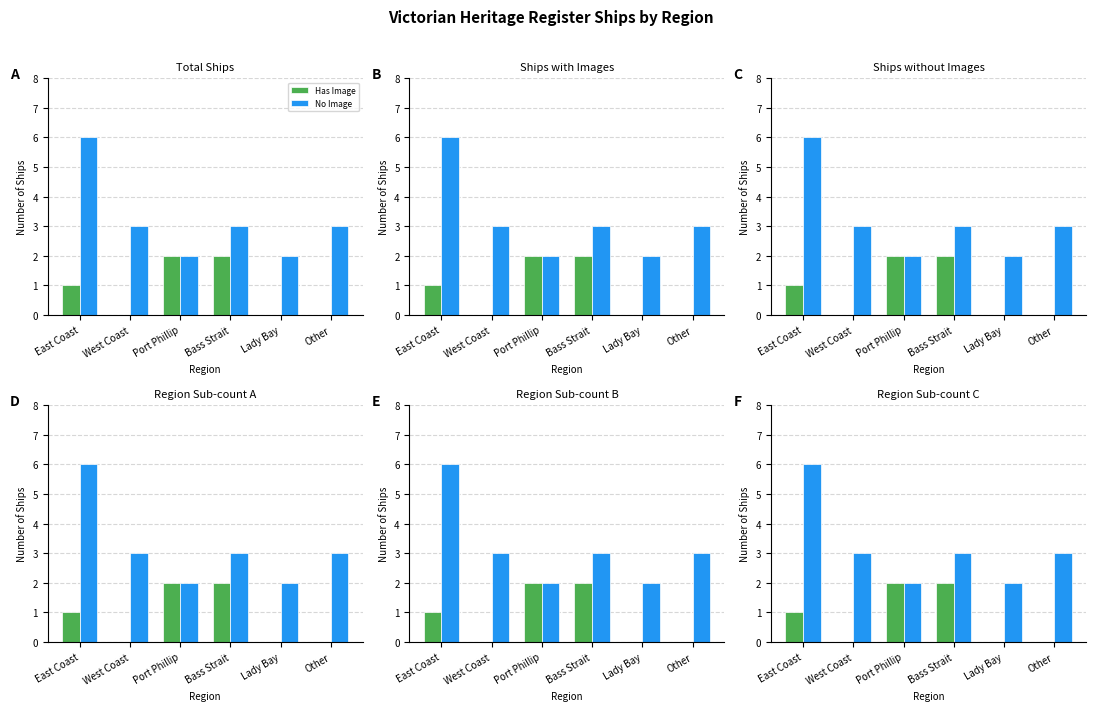

At which category is the sum across all series the highest?

East Coast